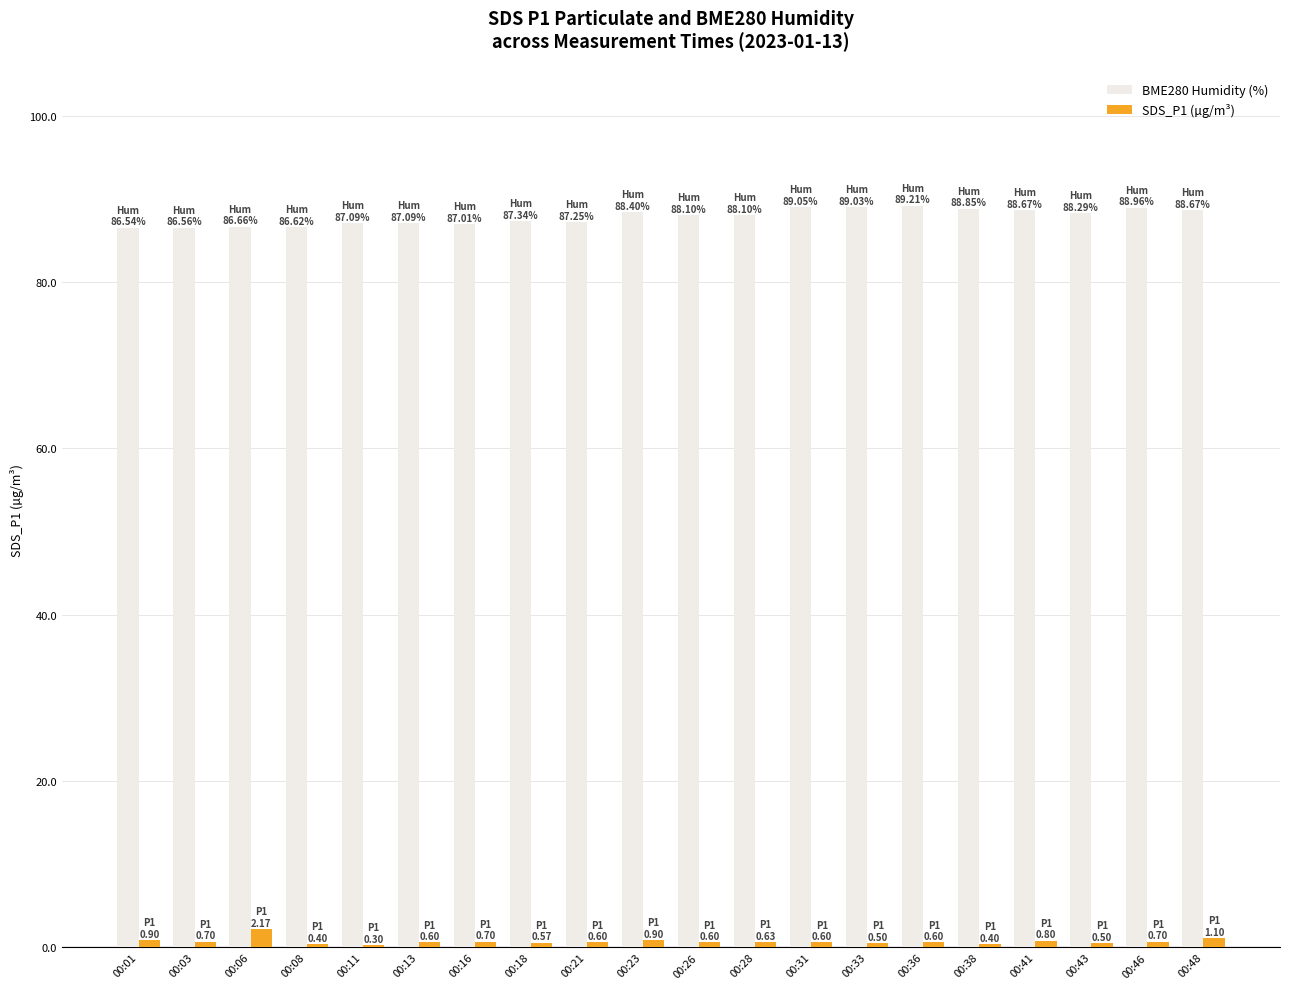

What is the total value across all series at 00:36?

89.8